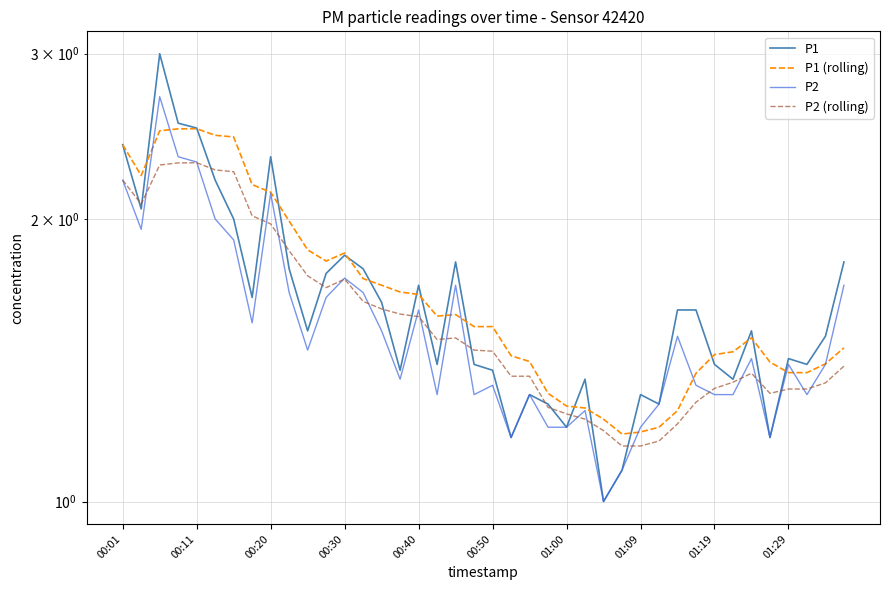

Is this an area chart (filled region under the line)?

No